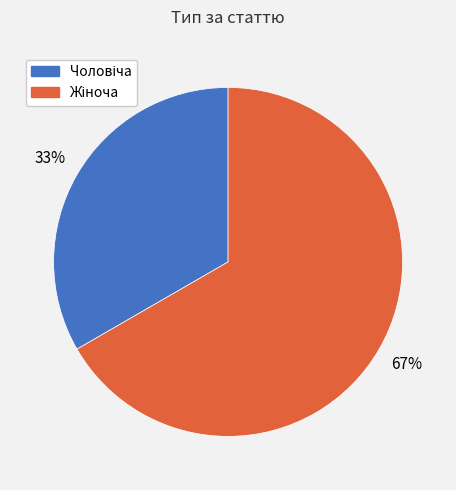

Does any single category account for the majority?

Yes